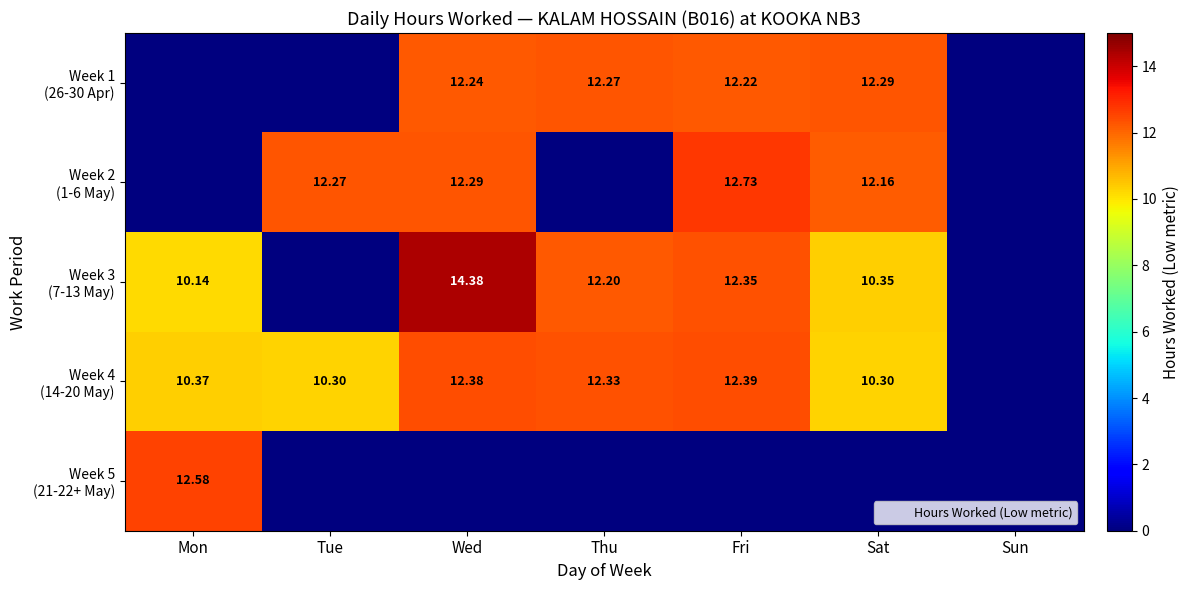

List the labels in order of Week 1 (26-30 Apr) value, smallest first.

Mon, Tue, Sun, Fri, Wed, Thu, Sat